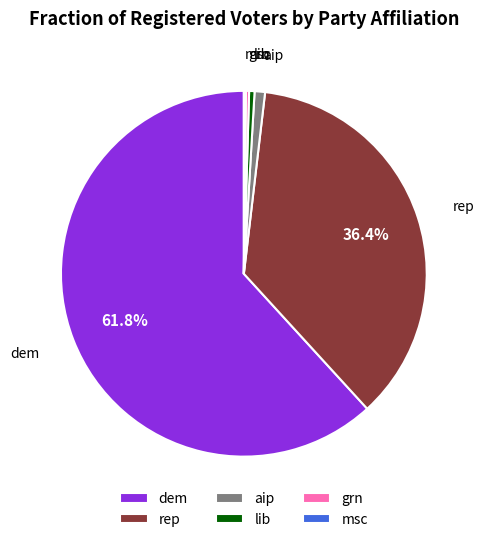

What is the ratio of the value at rep to the value at aip?

39.6